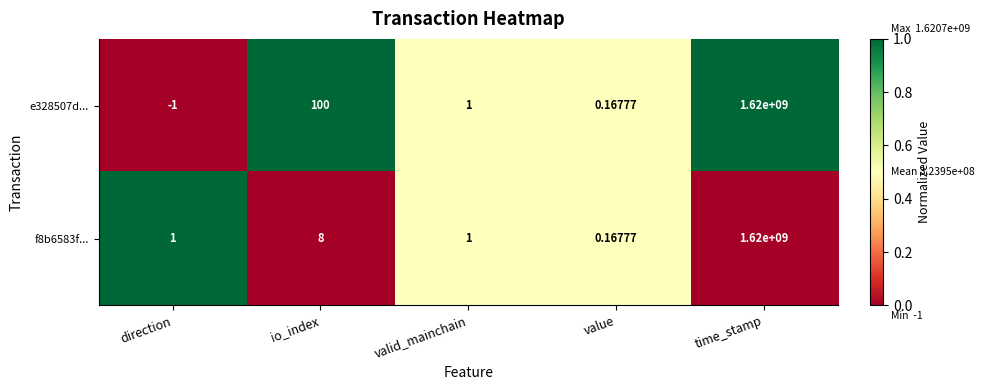

Which label corresponds to the smallest value in the chart?

direction